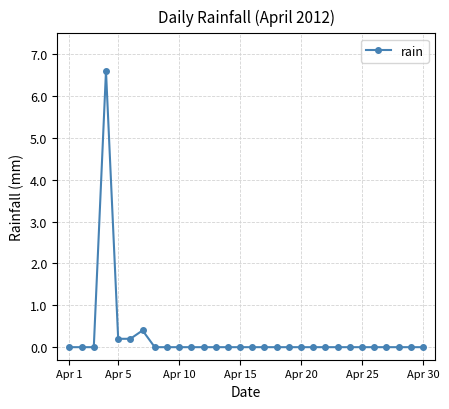

Count the number of categories in the chart.

30